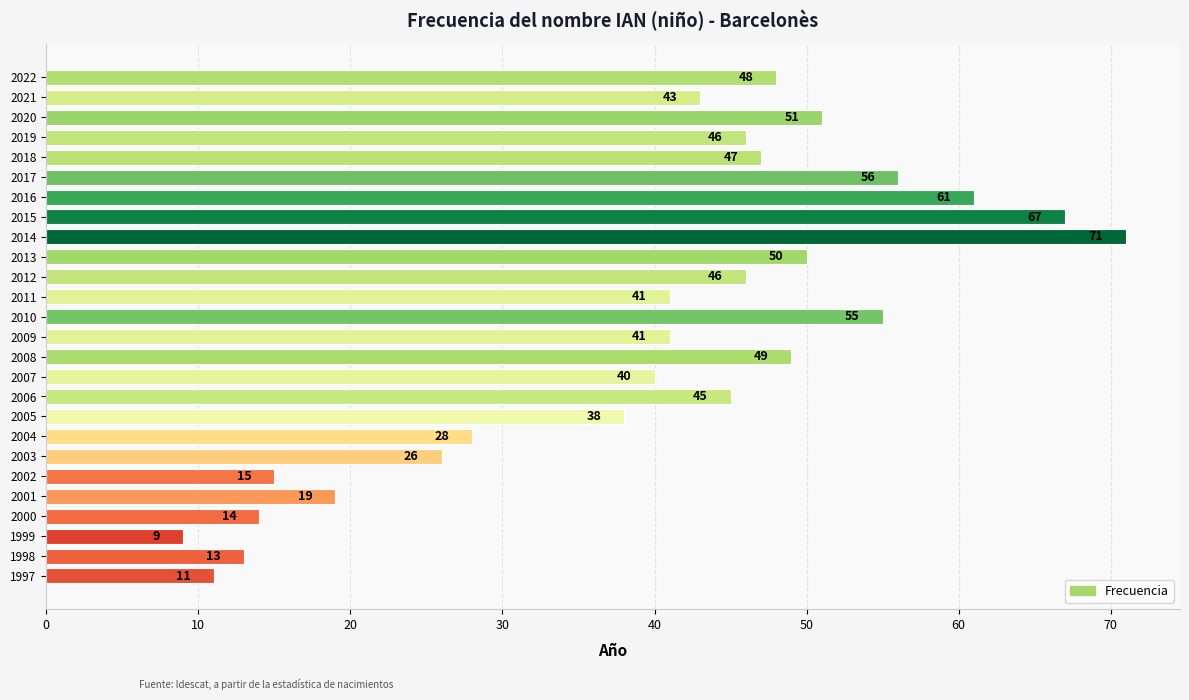

True or false: the data shows 21 at 2006.

False